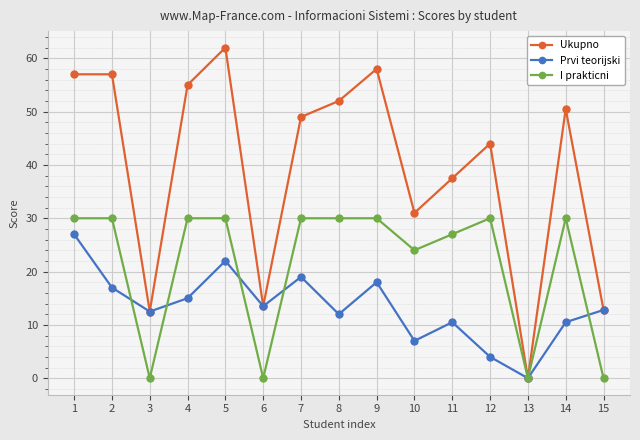

Reading left to right, transcribe all the data shown in this chart.

Ukupno: 1=57.0	2=57.0	3=12.5	4=55.0	5=62.0	6=13.5	7=49.0	8=52.0	9=58.0	10=31.0	11=37.5	12=44.0	13=0.0	14=50.5	15=12.8
Prvi teorijski: 1=27.0	2=17.0	3=12.5	4=15.0	5=22.0	6=13.5	7=19.0	8=12.0	9=18.0	10=7.0	11=10.5	12=4.0	13=0.0	14=10.5	15=12.8
I prakticni: 1=30.0	2=30.0	3=0.0	4=30.0	5=30.0	6=0.0	7=30.0	8=30.0	9=30.0	10=24.0	11=27.0	12=30.0	13=0.0	14=30.0	15=0.0